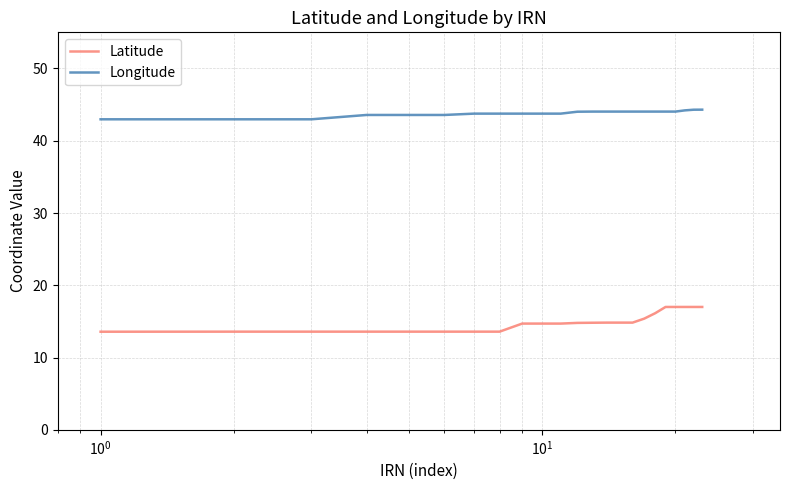

How many lines are shown in the chart?

2